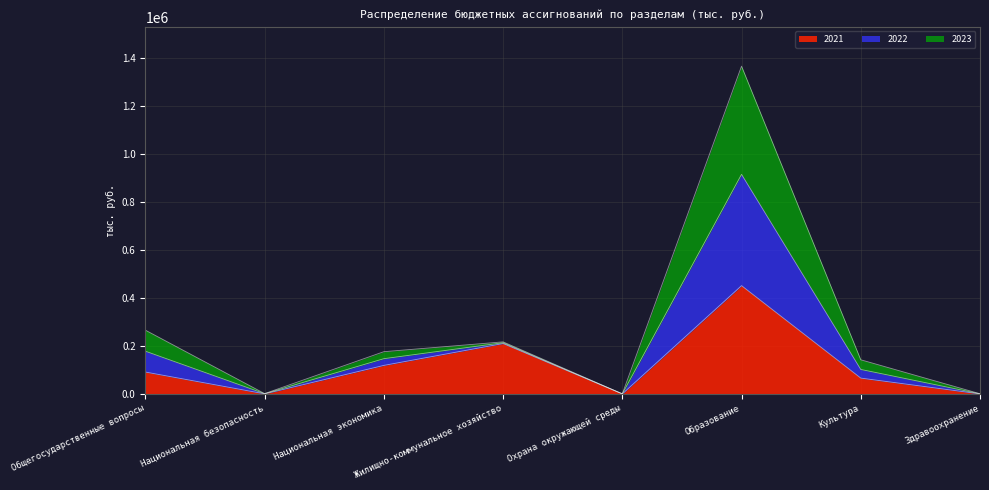

What is the difference between the second highest and second lowest values in the 2021 series?

209543.2